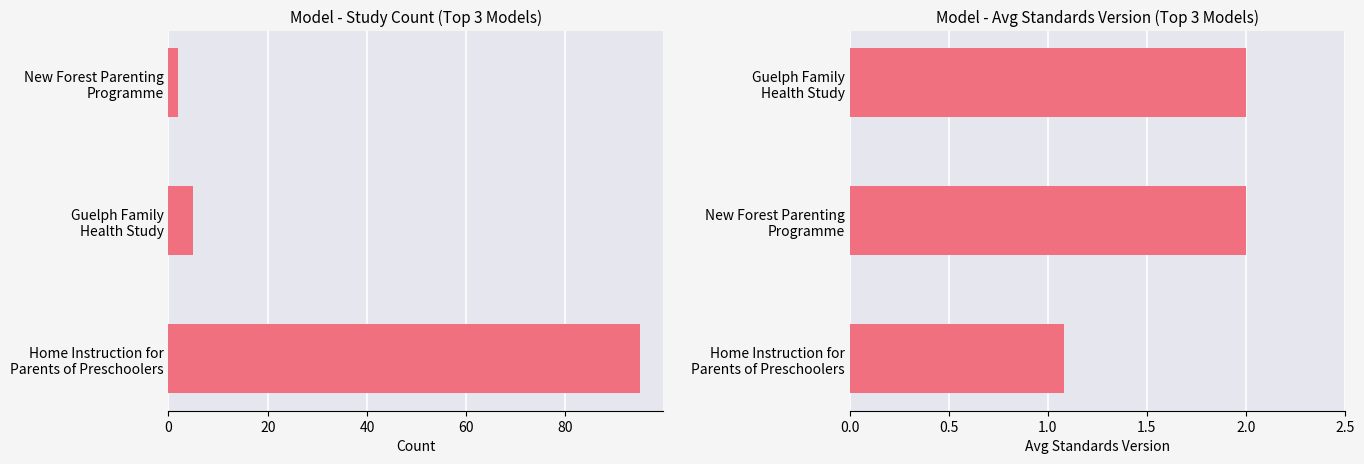

What is the sum of the Avg Standards Version values at 40 and 0?

3.1